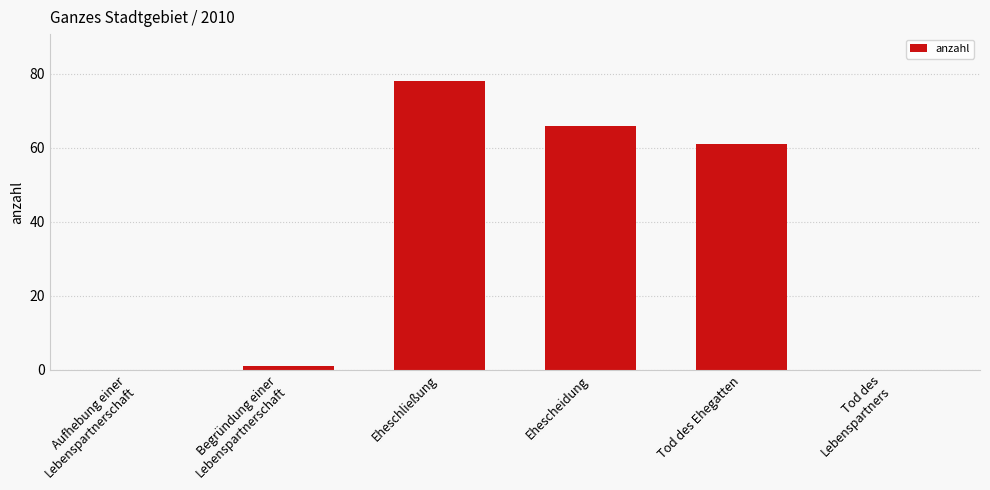

Reading left to right, extract all data points from this chart.

0	1	78	66	61	0